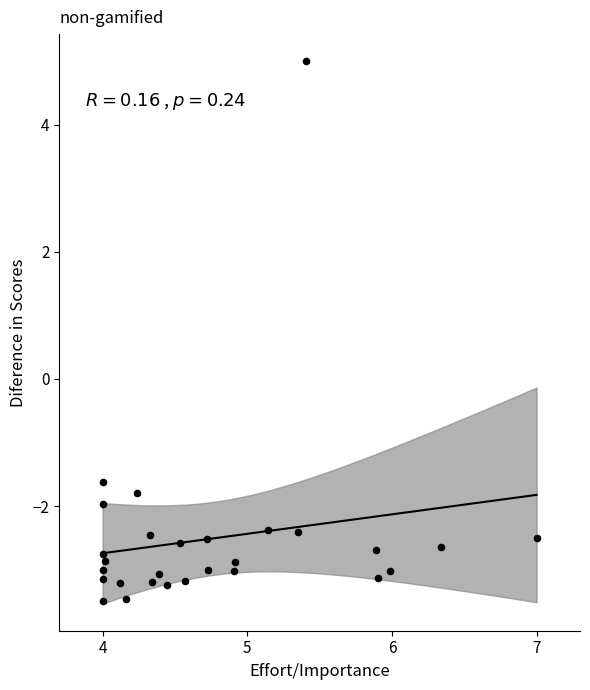

What is the range of X values (max minus min)?

3.0